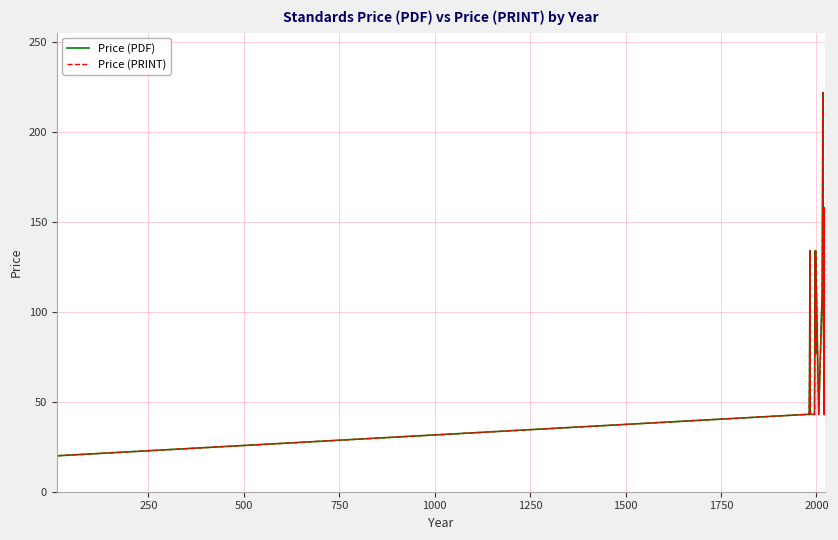

How many data points in Price (PRINT) are less than 43?

1